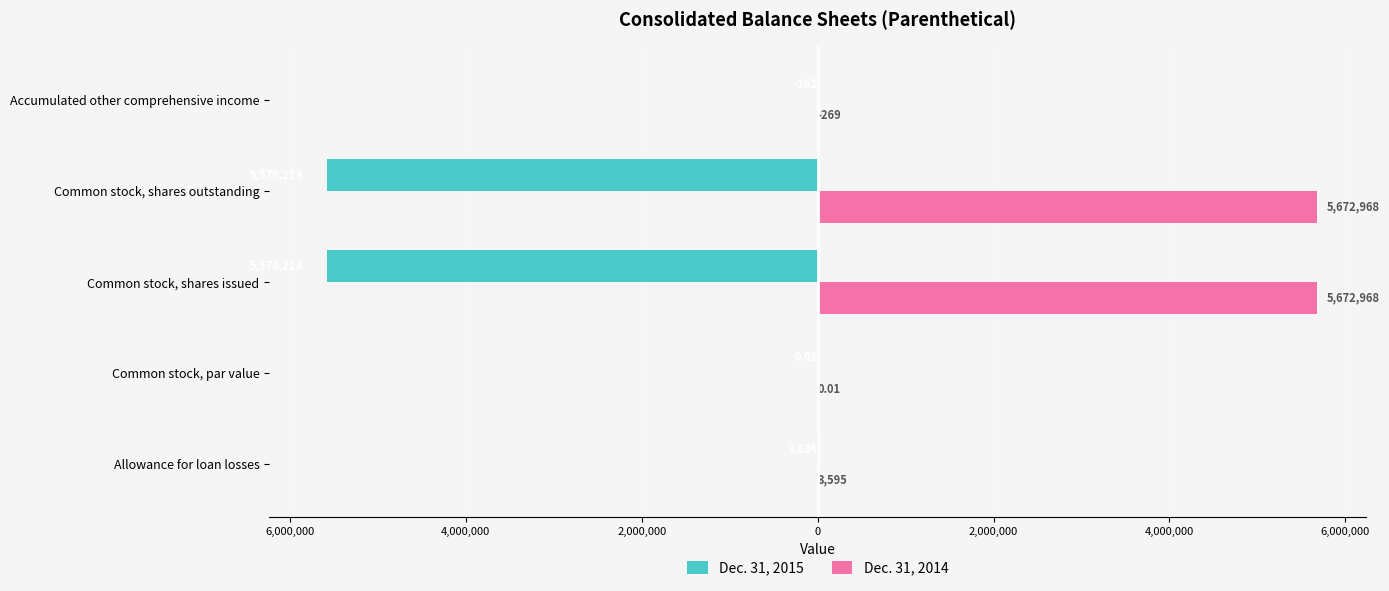

What are all the series names shown in the legend?

Dec. 31, 2015, Dec. 31, 2014